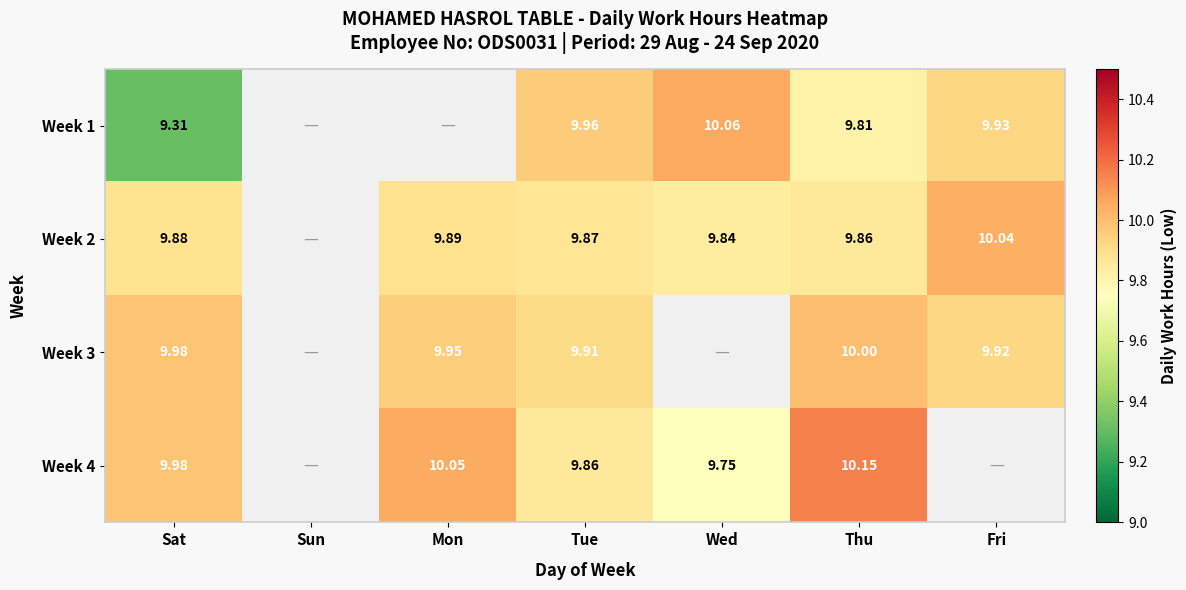

At how many categories does at least one series exceed 9?

6